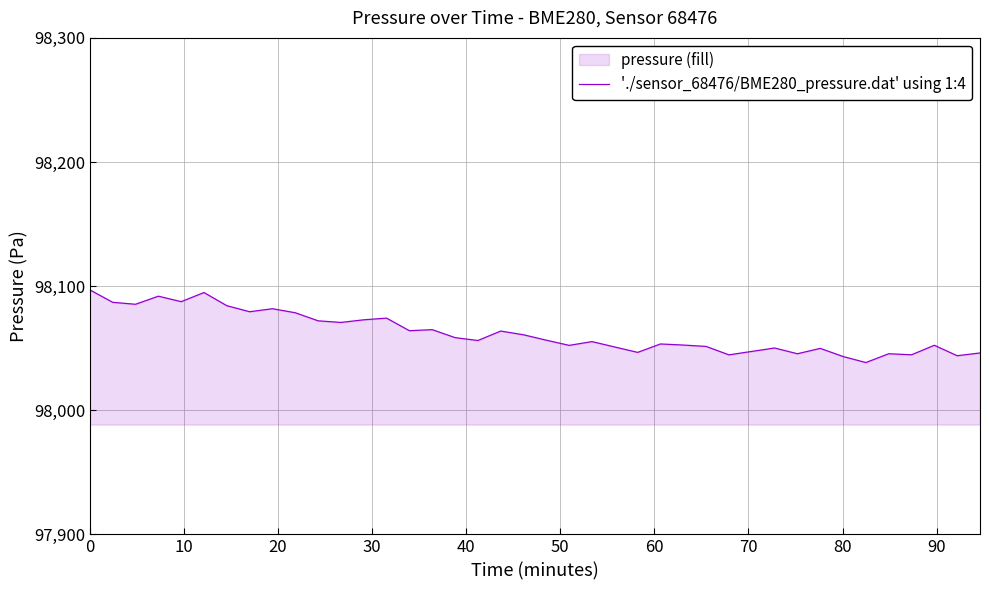

What is the difference between the maximum and minimum values?

58.5